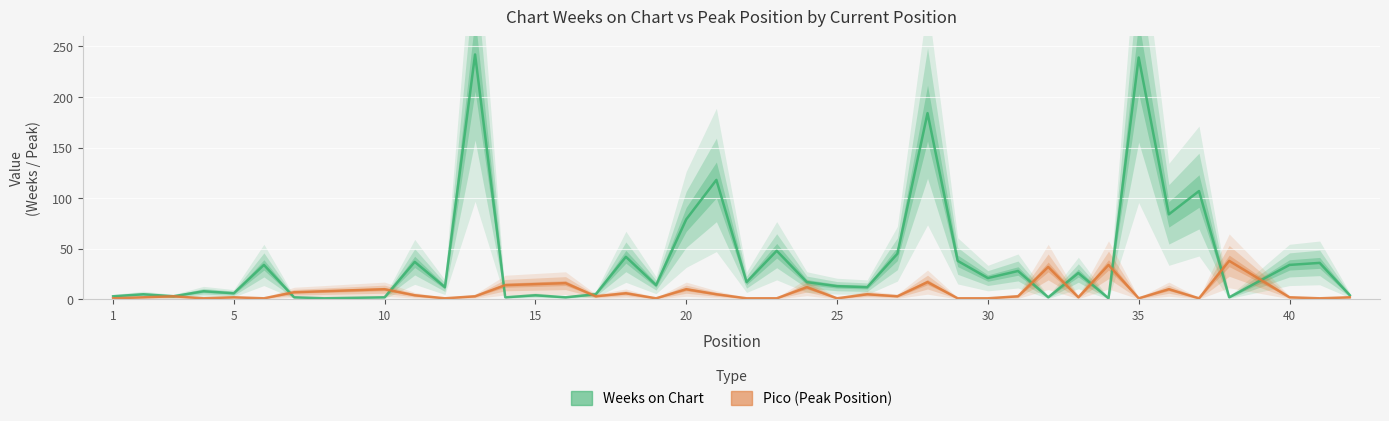

True or false: Weeks on Chart and Pico intersect in this chart.

True